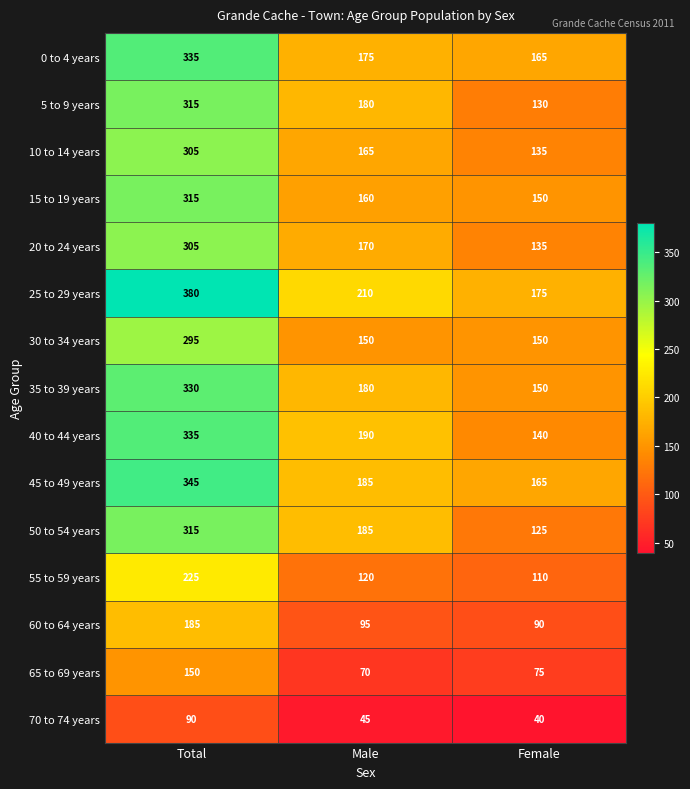

Count the number of data series in this chart.

15